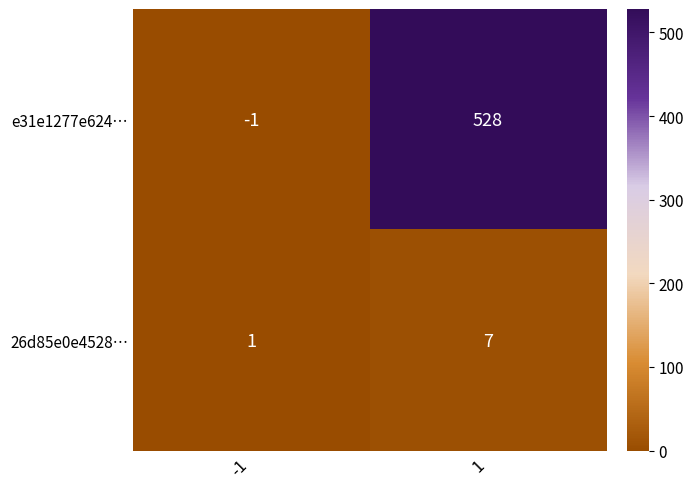

Reading right to left, transcribe all the data shown in this chart.

e31e1277e624…: 528	-1
26d85e0e4528…: 7	1